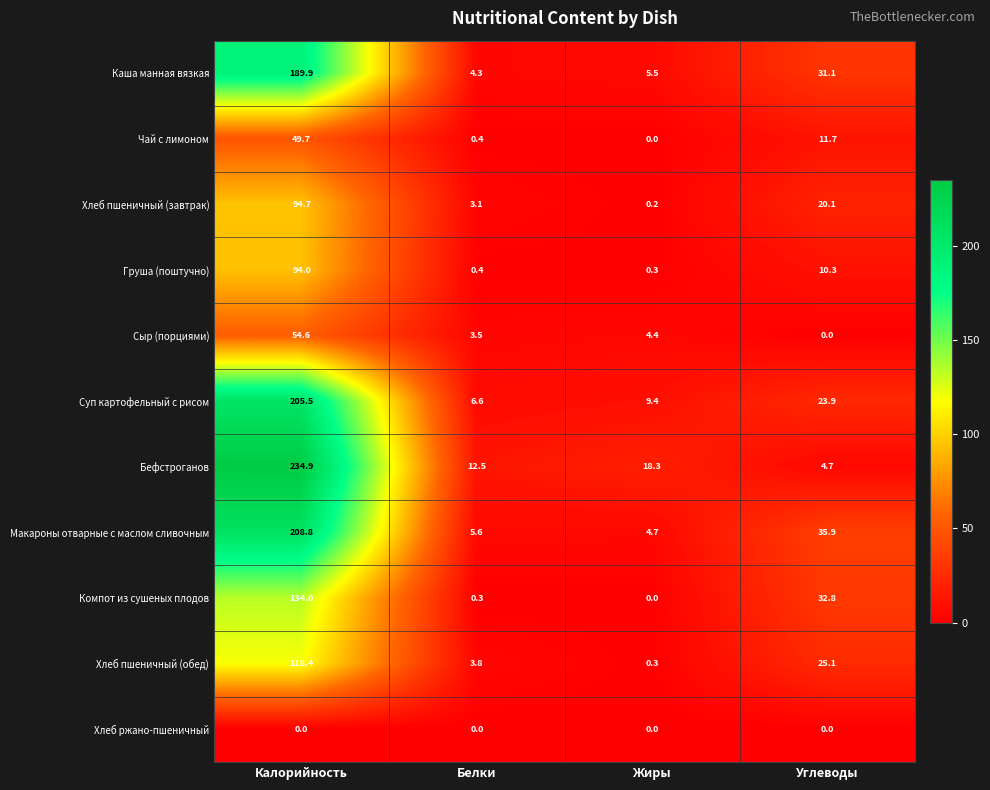

What is the approximate value of Макароны отварные с маслом сливочным at Жиры?

4.7